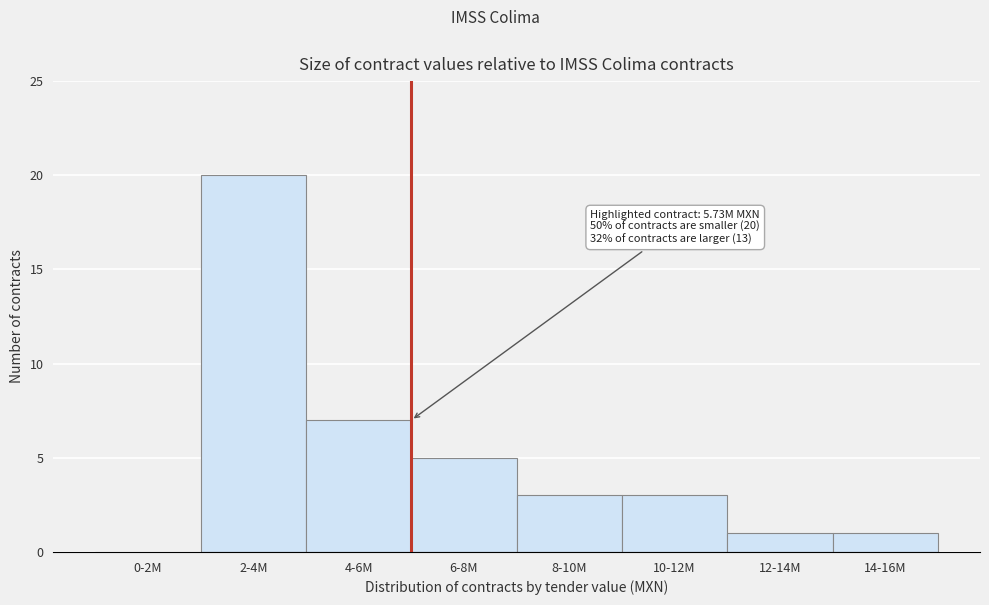

Reading right to left, transcribe all the data shown in this chart.

14-16M=1	12-14M=1	10-12M=3	8-10M=3	6-8M=5	4-6M=7	2-4M=20	0-2M=0